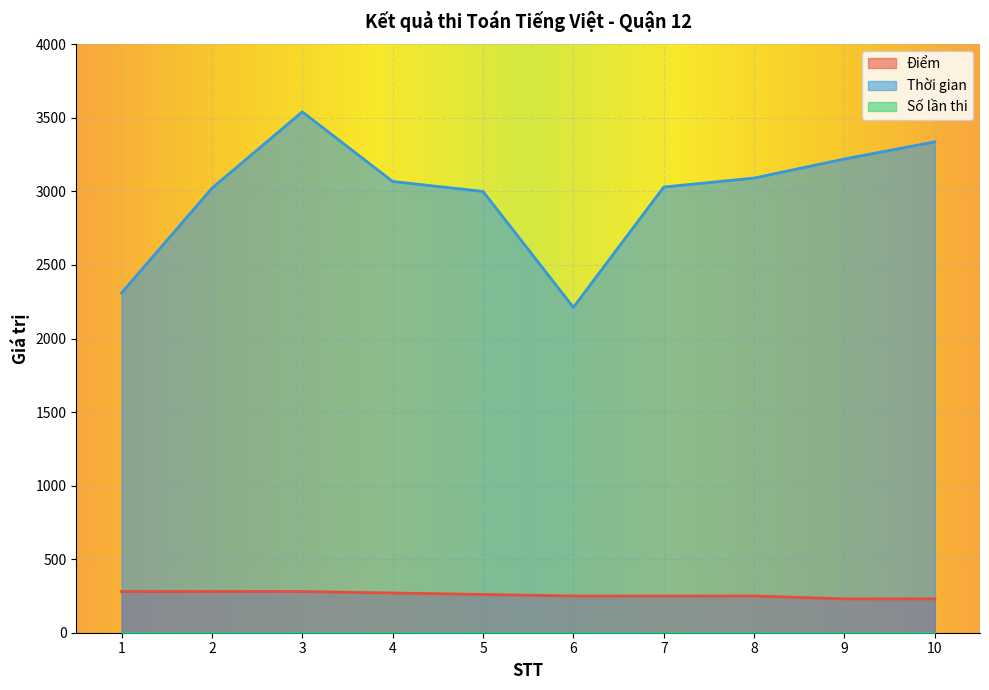

What is the minimum value for Điểm?

230